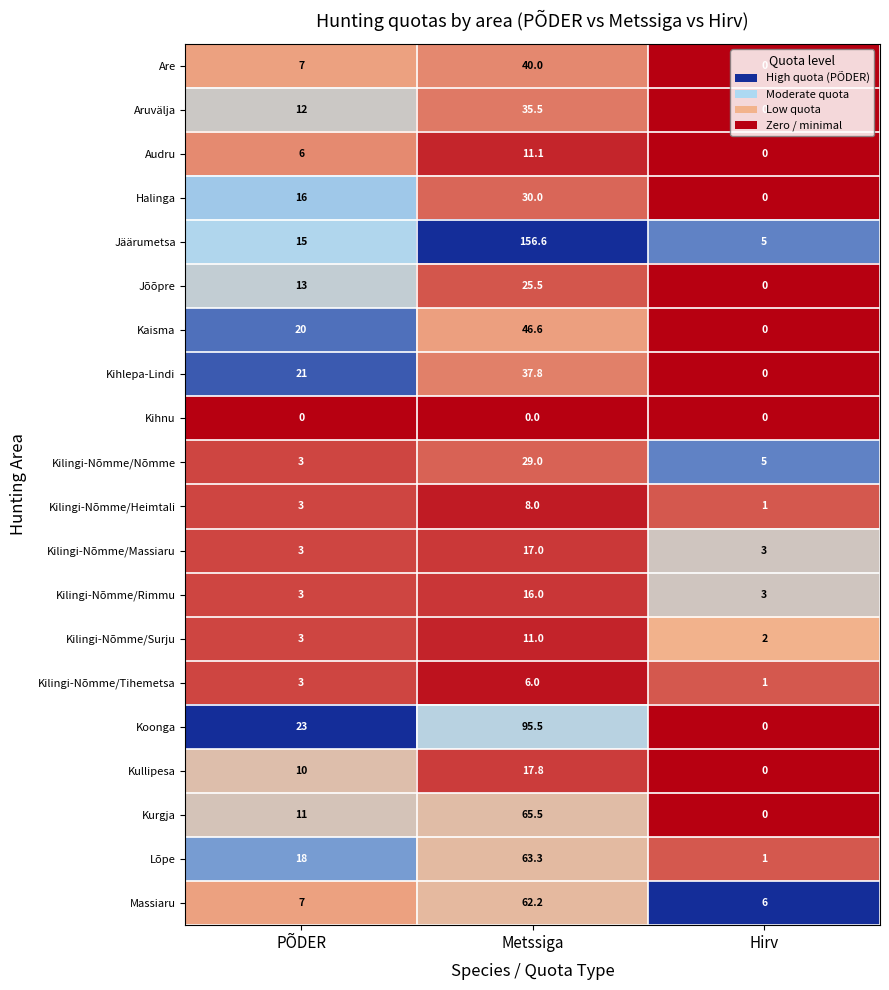

Which series changed the most between PÕDER and Hirv?

Koonga